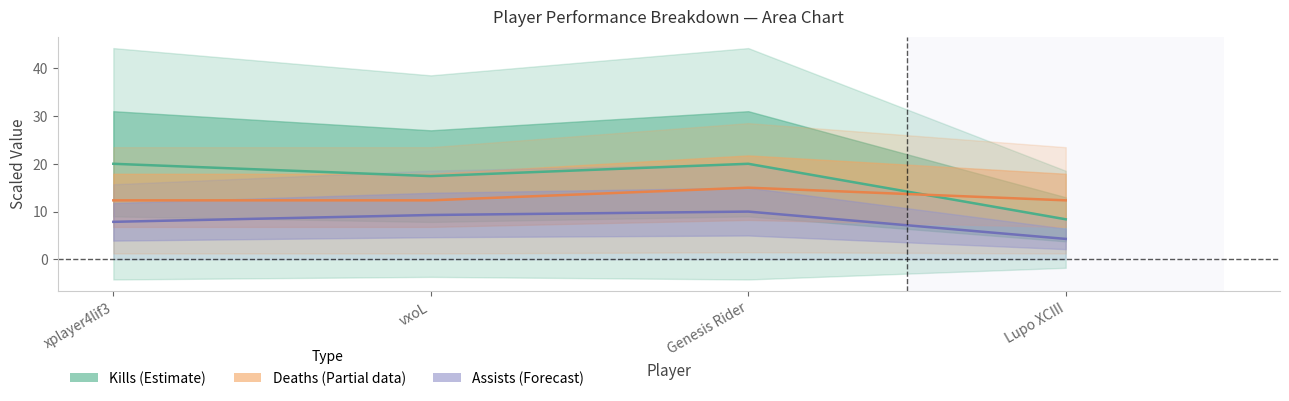

True or false: Assists (Forecast) has more than 2 points higher than both neighbors.

False